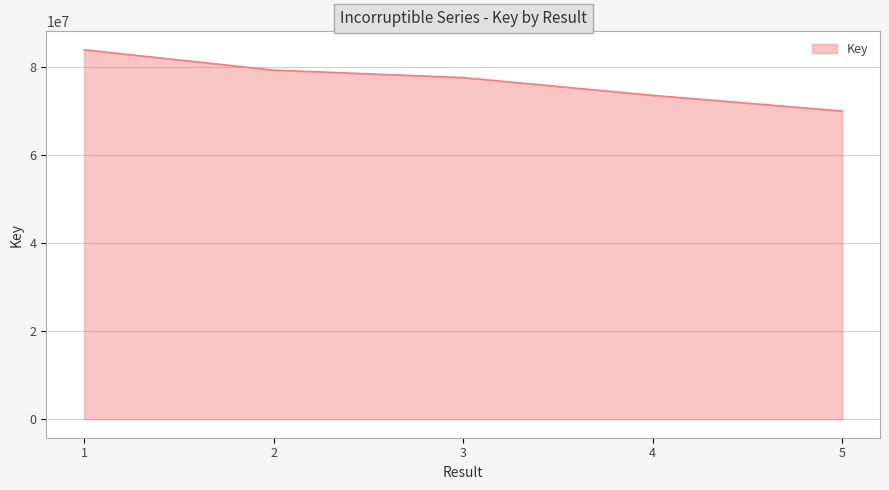

Reading left to right, list all the values displayed in this chart.

83936895	79319805	77620741	73590913	70030062